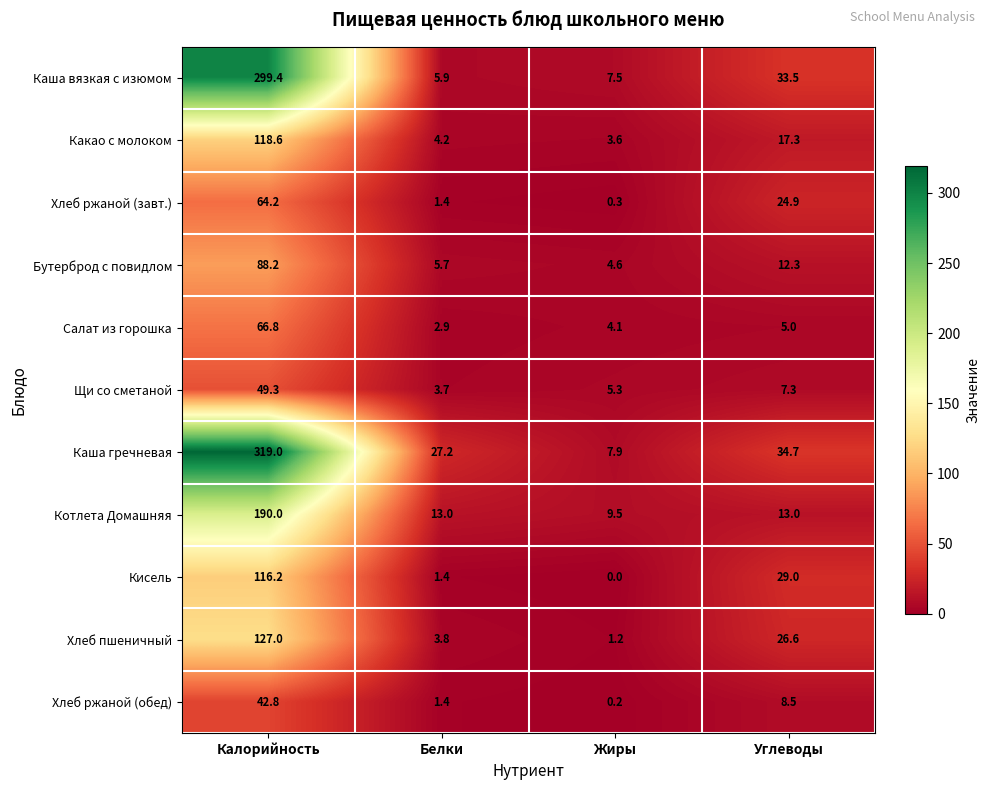

What is the difference between the Бутерброд с повидлом values at Белки and Жиры?

1.1